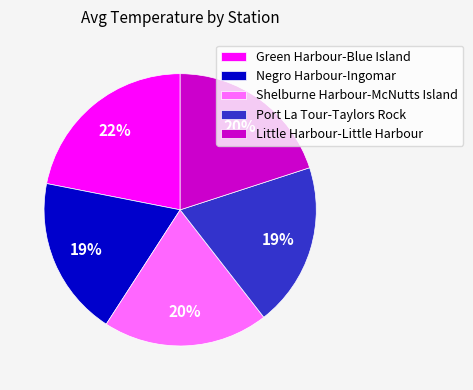

Approximately how many times larger is the value at Green Harbour-Blue Island compared to Little Harbour-Little Harbour?

1.1